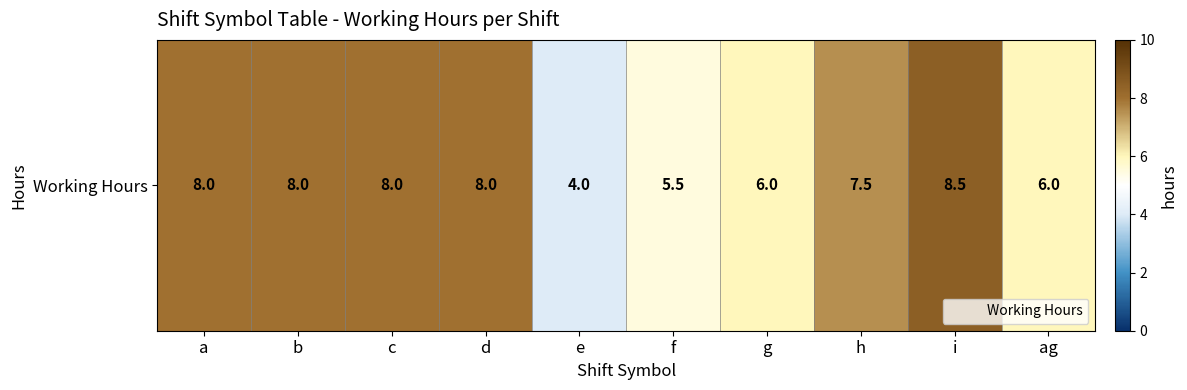

Is it true that the value at e is 4.0?

True